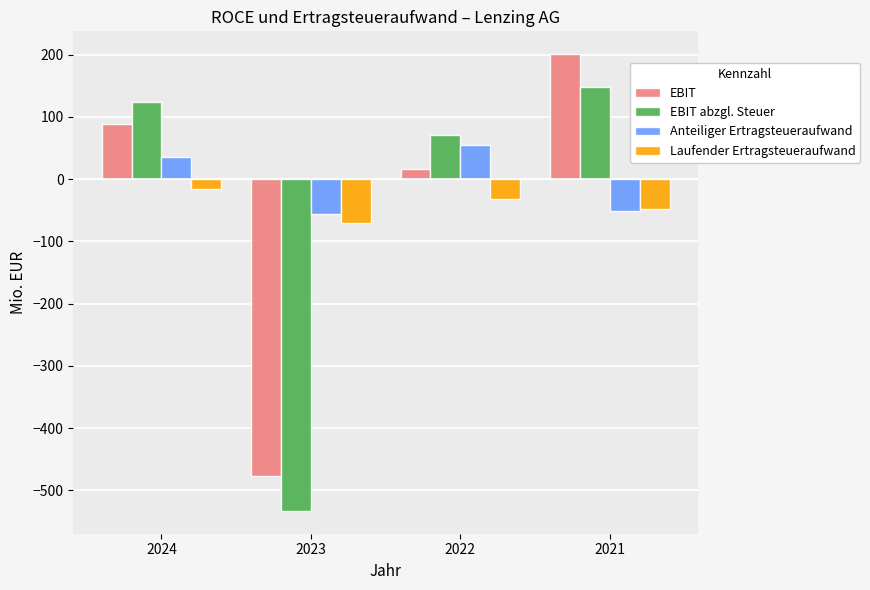

Reading right to left, transcribe all the data shown in this chart.

EBIT: 2021=200.6	2022=16.5	2023=-476.4	2024=88.5
EBIT abzgl. Steuer: 2021=148.6	2022=71.2	2023=-532.9	2024=123.5
Anteiliger Ertragsteueraufwand: 2021=-52.0	2022=54.8	2023=-56.5	2024=35.0
Laufender Ertragsteueraufwand: 2021=-48.4	2022=-32.8	2023=-70.2	2024=-16.6